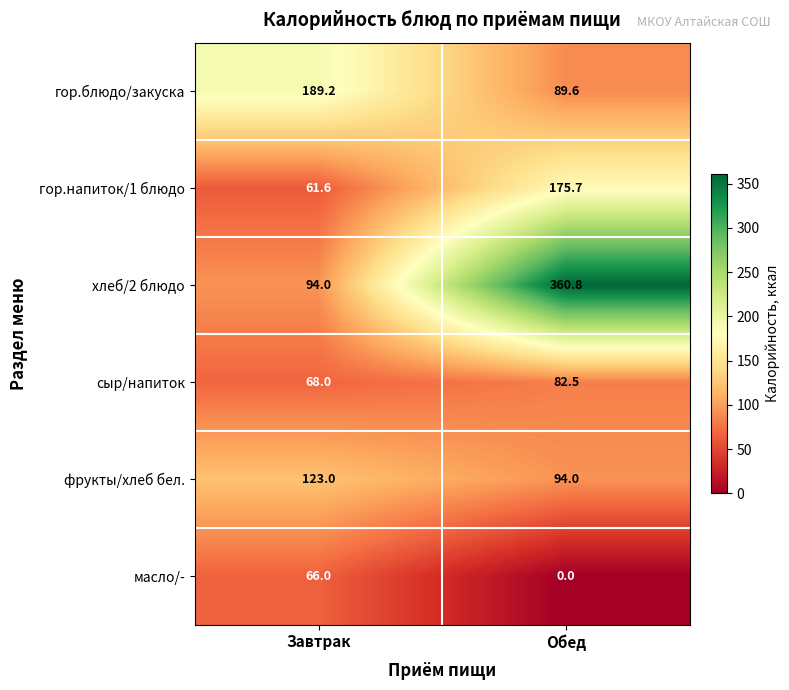

At Обед, list the series in order from largest to smallest.

хлеб/2 блюдо, гор.напиток/1 блюдо, фрукты/хлеб бел., гор.блюдо/закуска, сыр/напиток, масло/-